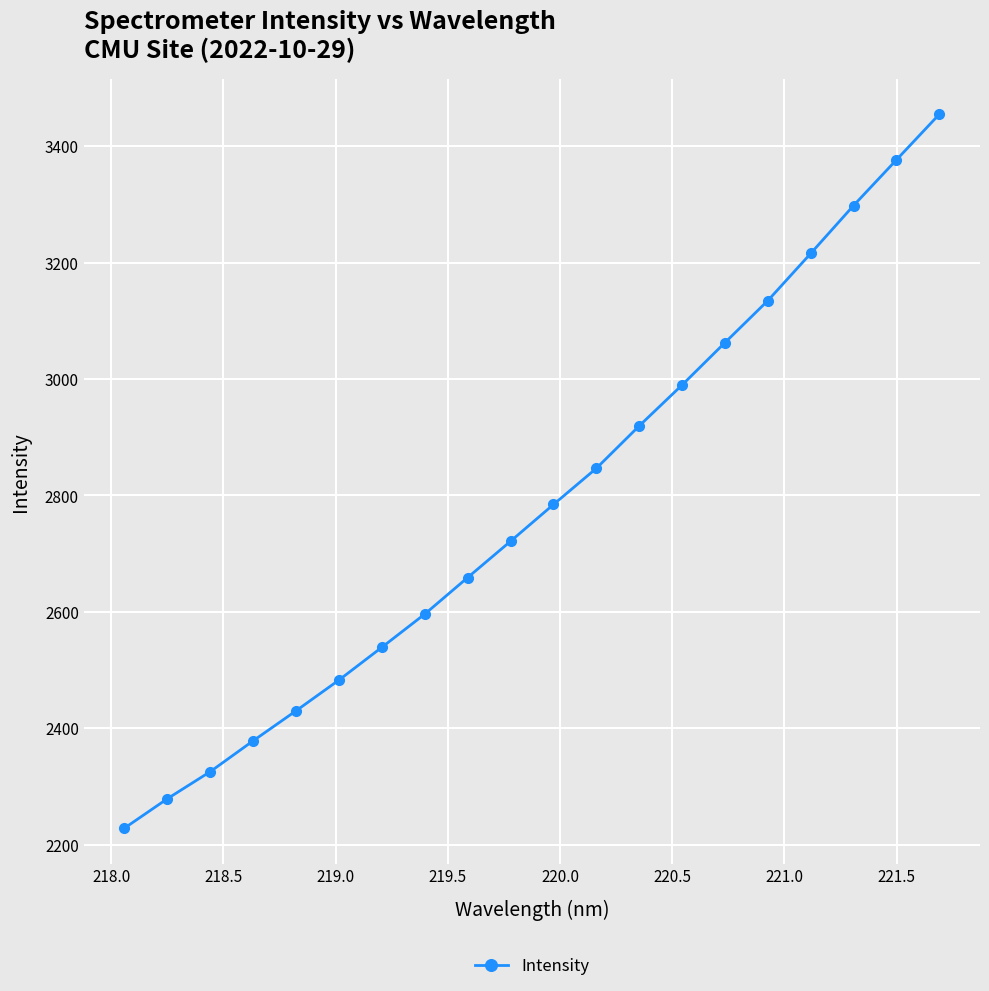

What is the sum of all values?

55725.0